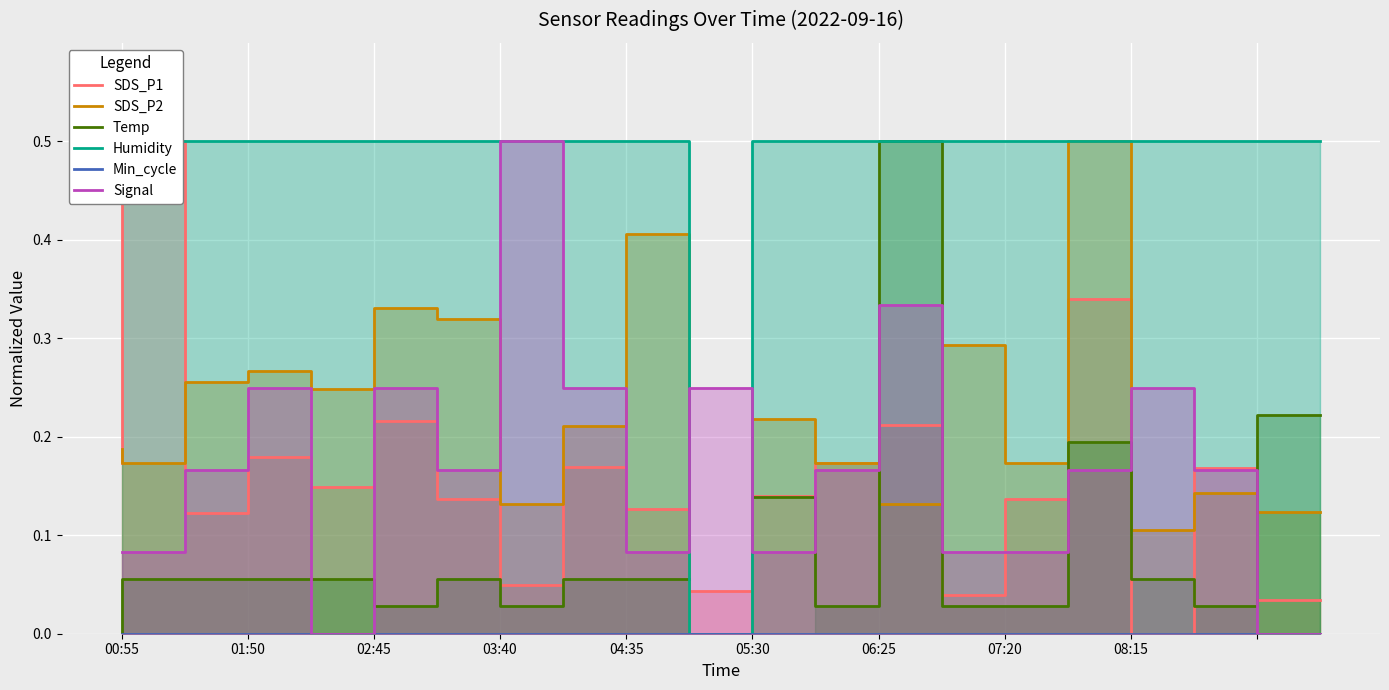

True or false: Min_cycle and Temp cross at least once.

False